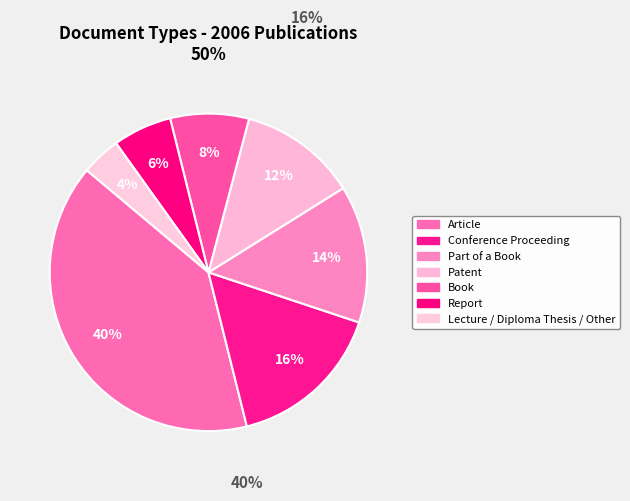

The Patent slice represents 1% of the pie. True or false?

False